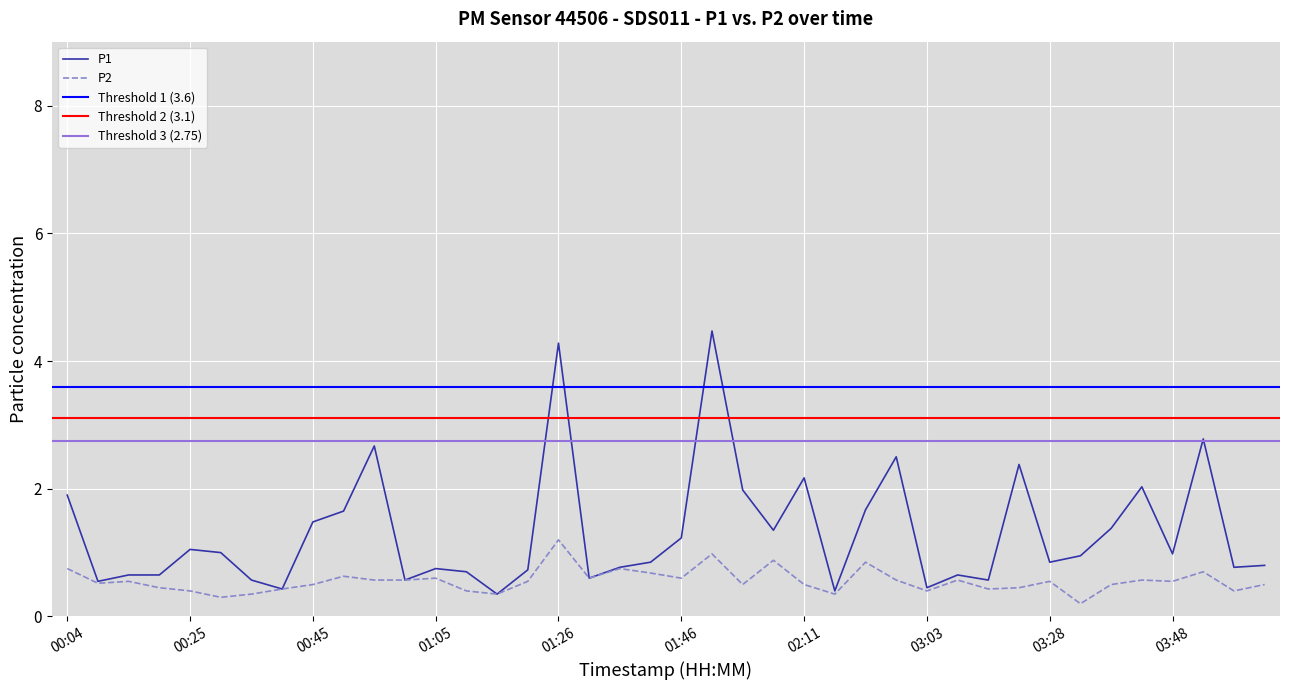

Is it true that P2 equals 0.6 at 00:15?

True